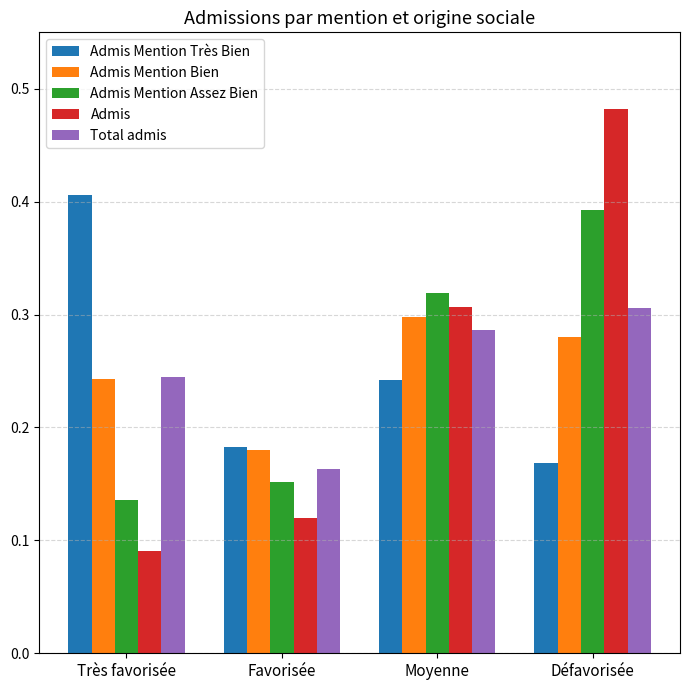

List the series in order of their peak value, lowest first.

Admis Mention Bien, Total admis, Admis Mention Assez Bien, Admis Mention Très Bien, Admis